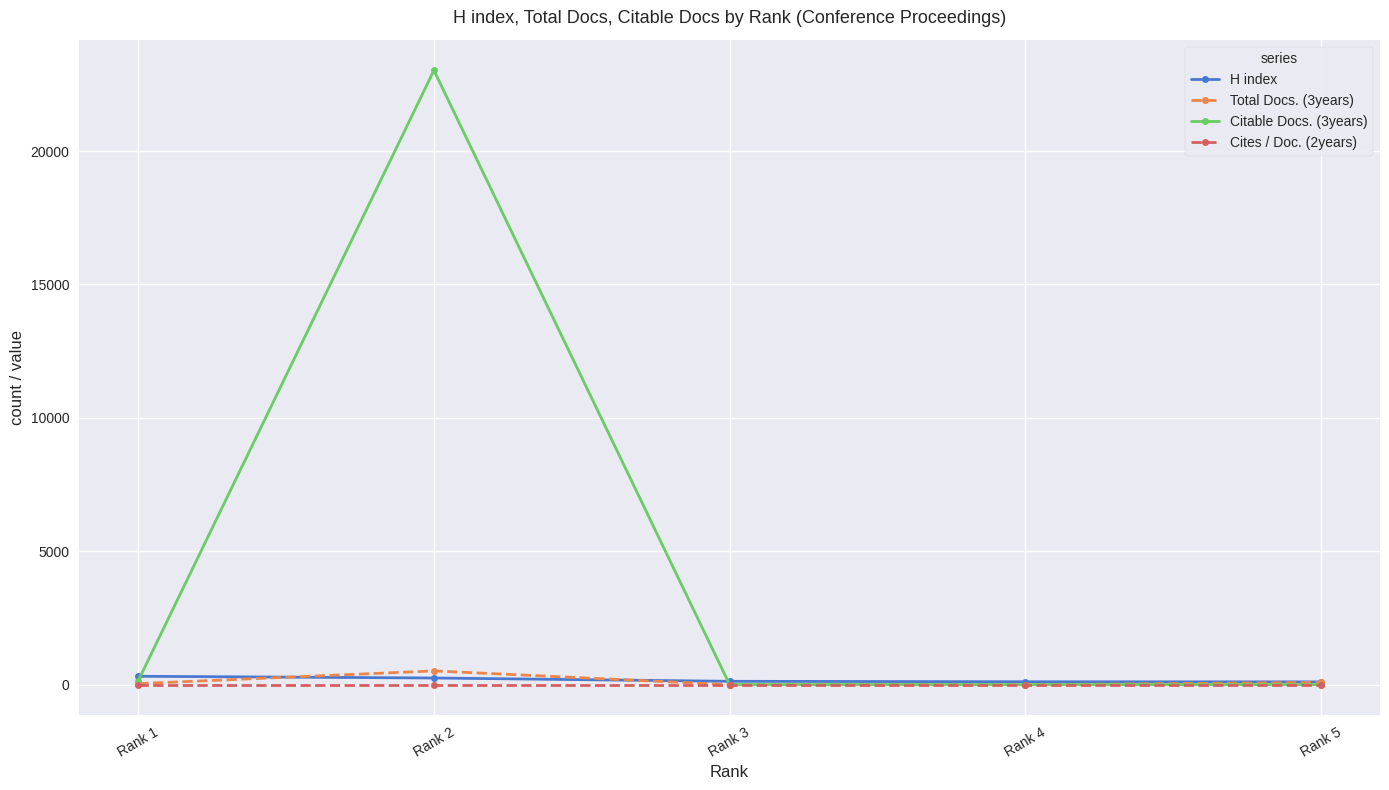

At which category does the chart reach its peak across all series?

Rank 2